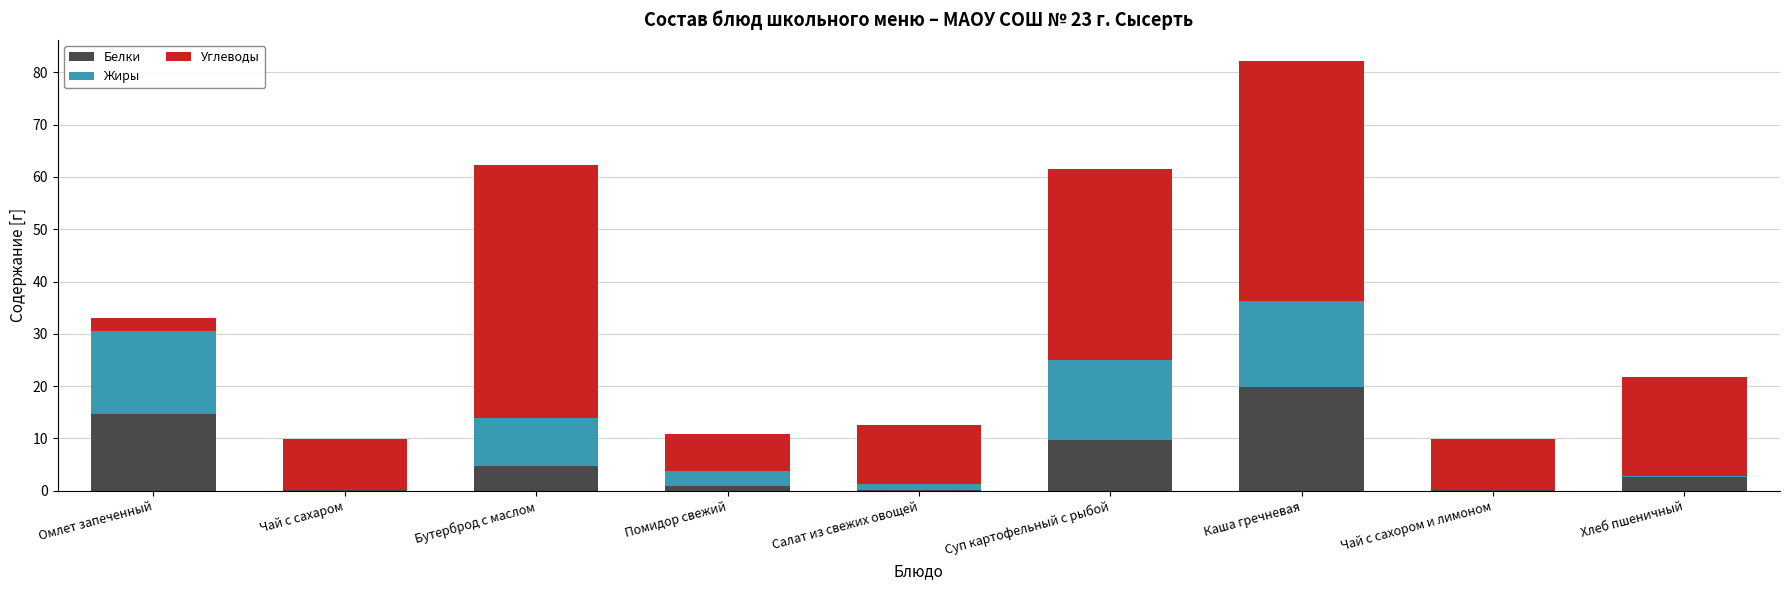

Where is Белки nearest to the value 9?

Суп картофельный с рыбой